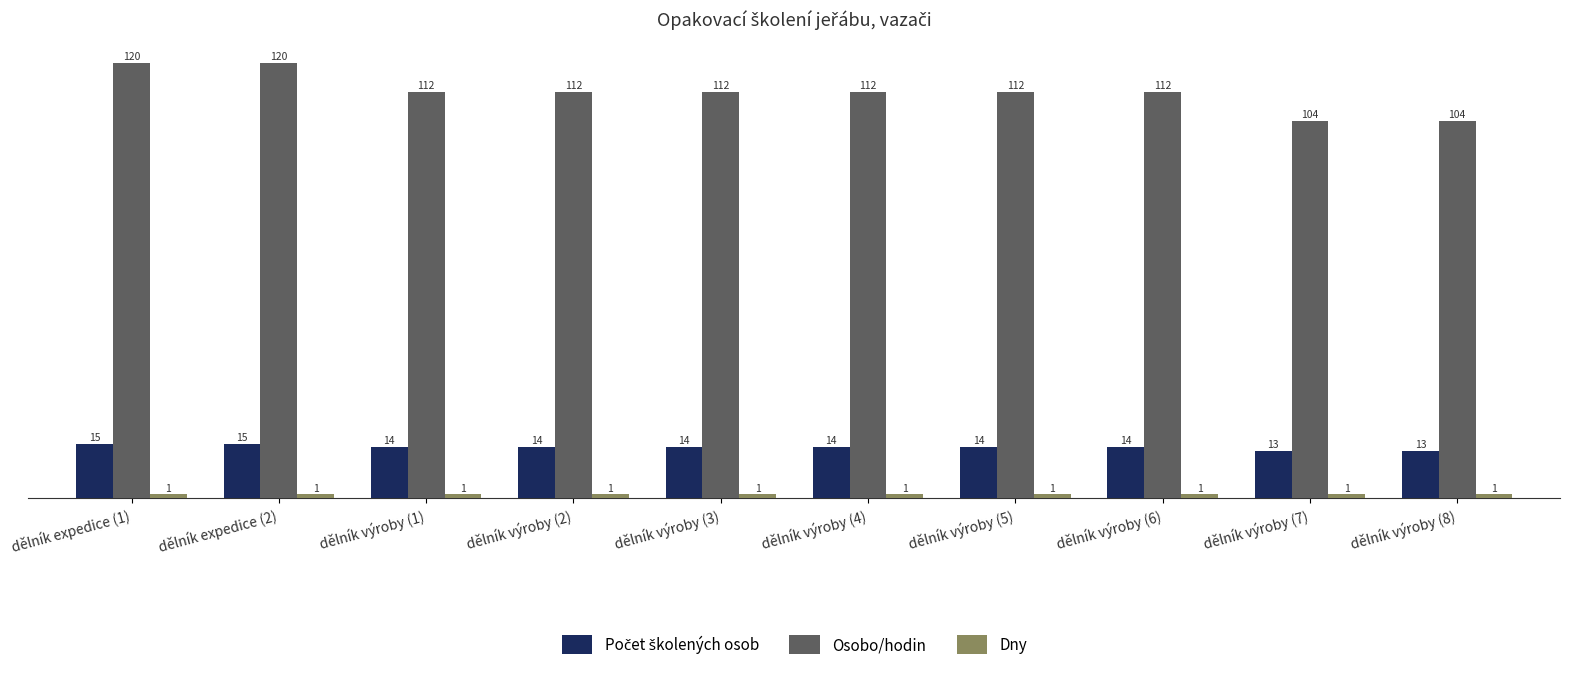

Which series has the largest total across all categories?

Osobo/hodin